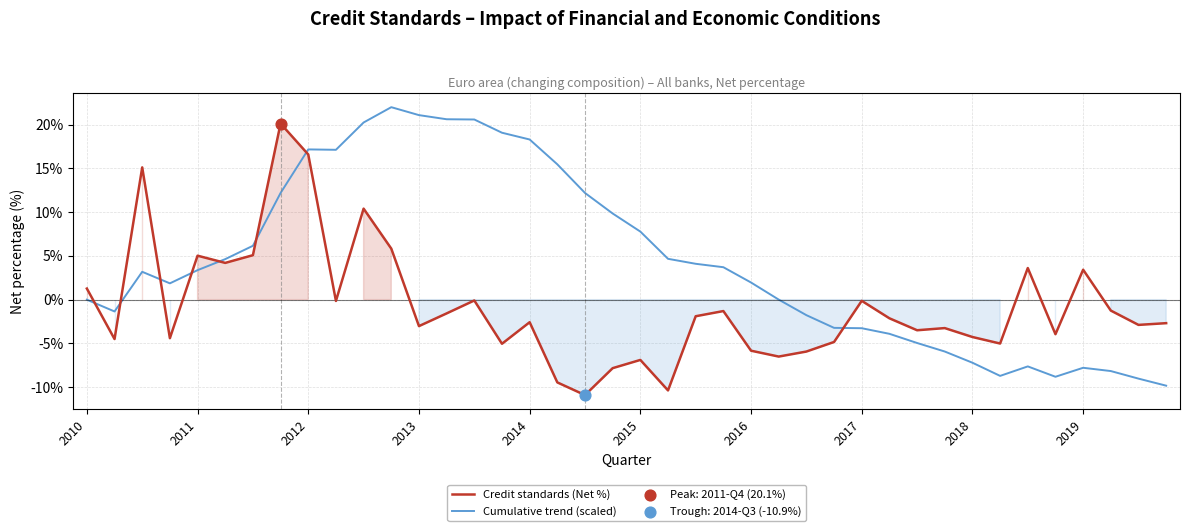

What is the lowest value of the Credit standards (Net %) series?

-10.9